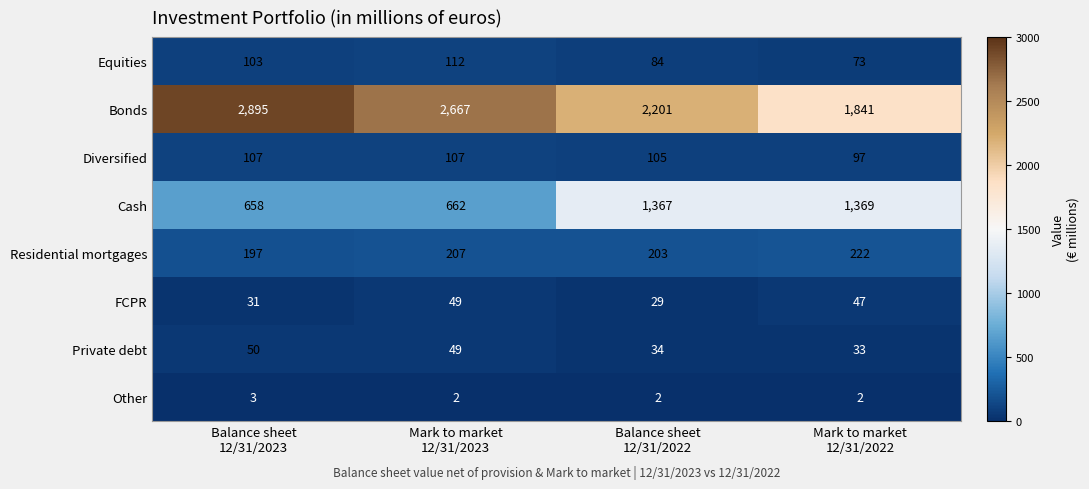

What is the difference between the highest and lowest values at Balance sheet
12/31/2023?

2892